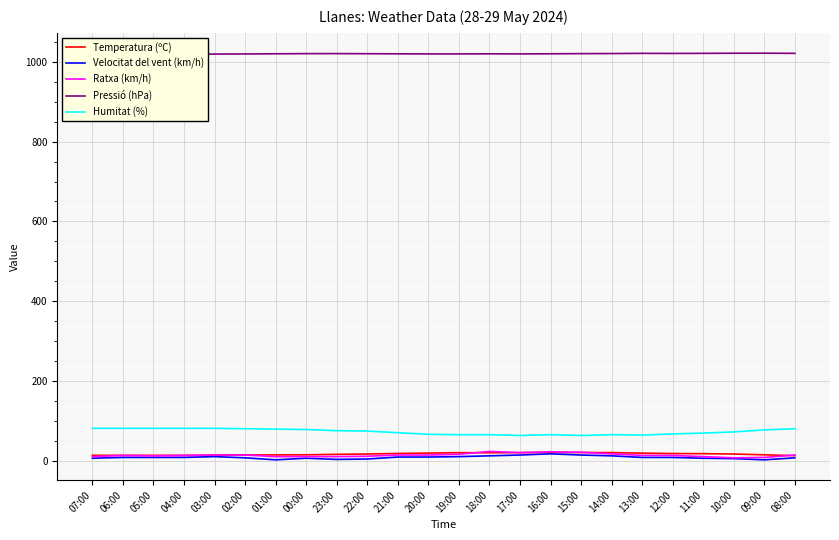

Which category has the highest value in the Ratxa (km/h) series?

18:00